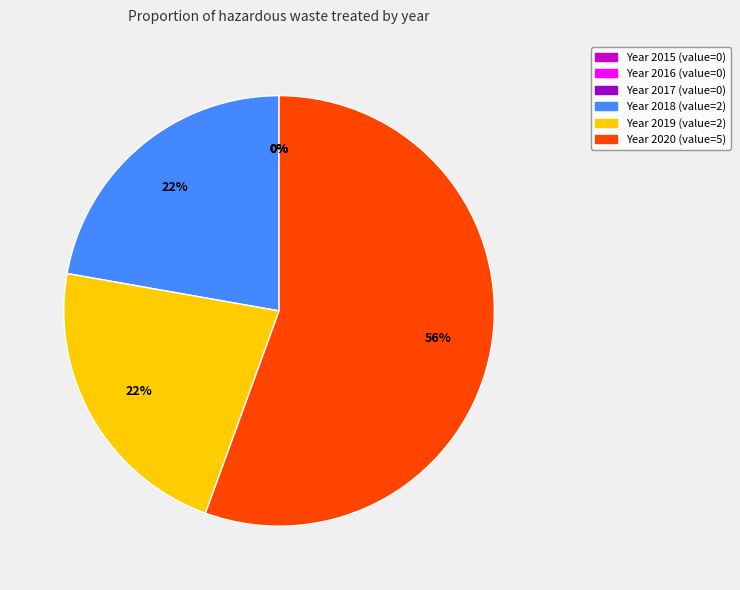

How many segments does this pie chart have?

6